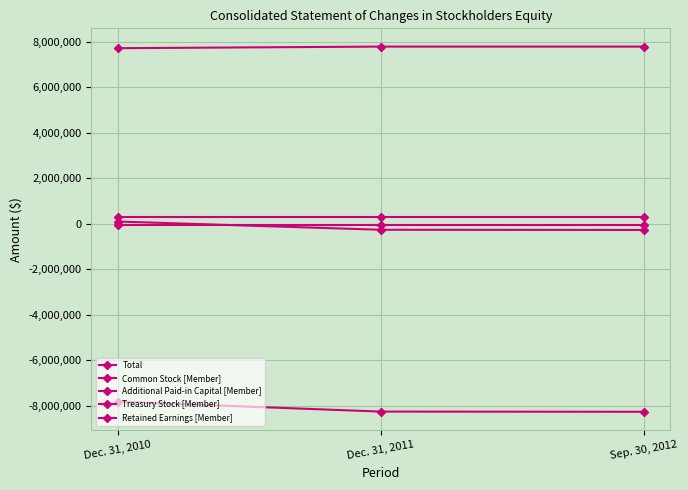

Which series changed the most between Dec. 31, 2010 and Dec. 31, 2011?

Retained Earnings [Member]